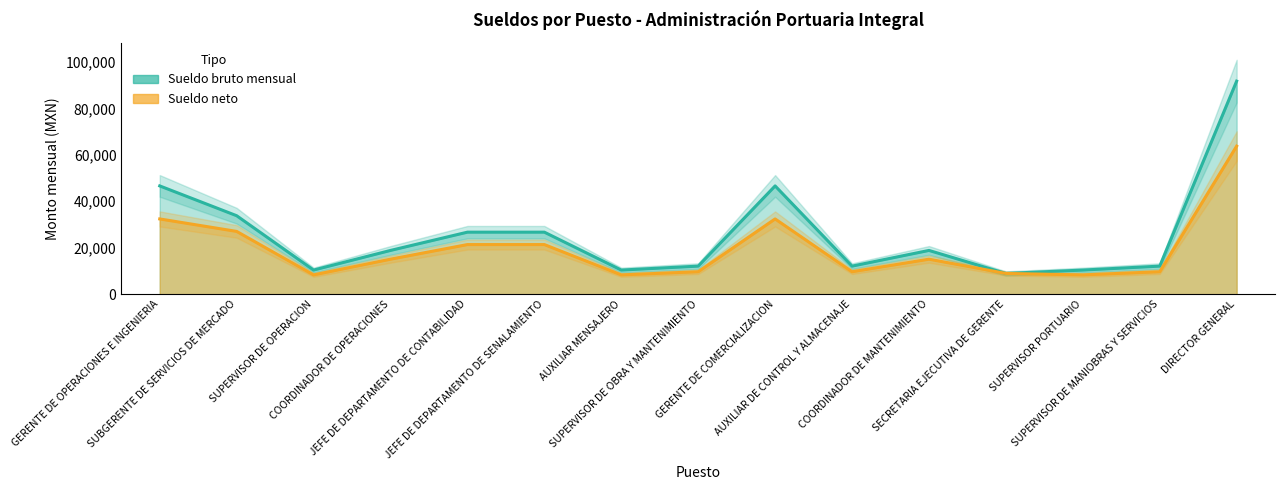

How many data points does each series have?

15